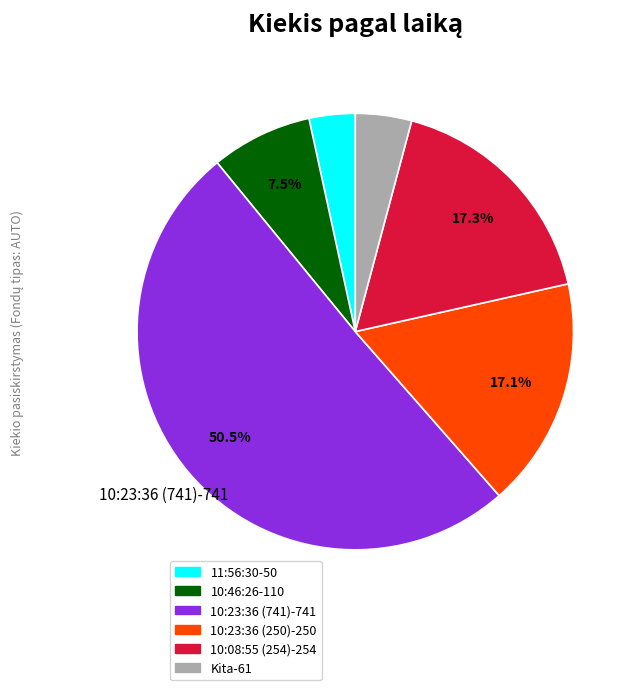

Count the number of slices in the pie.

6